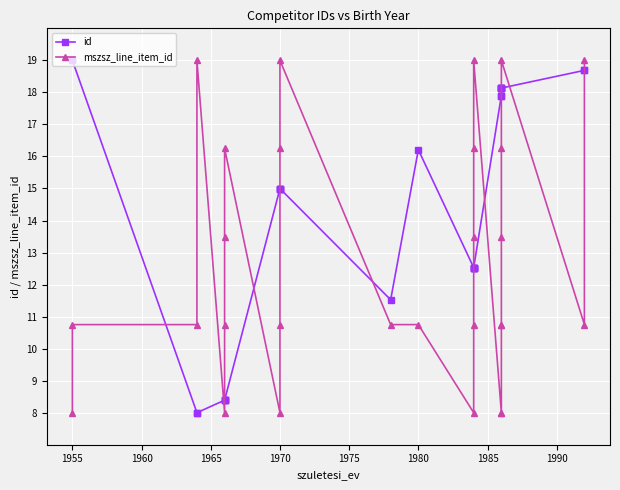

Is the value of mszsz_line_item_id at 27 greater than the value of id at 11?

Yes